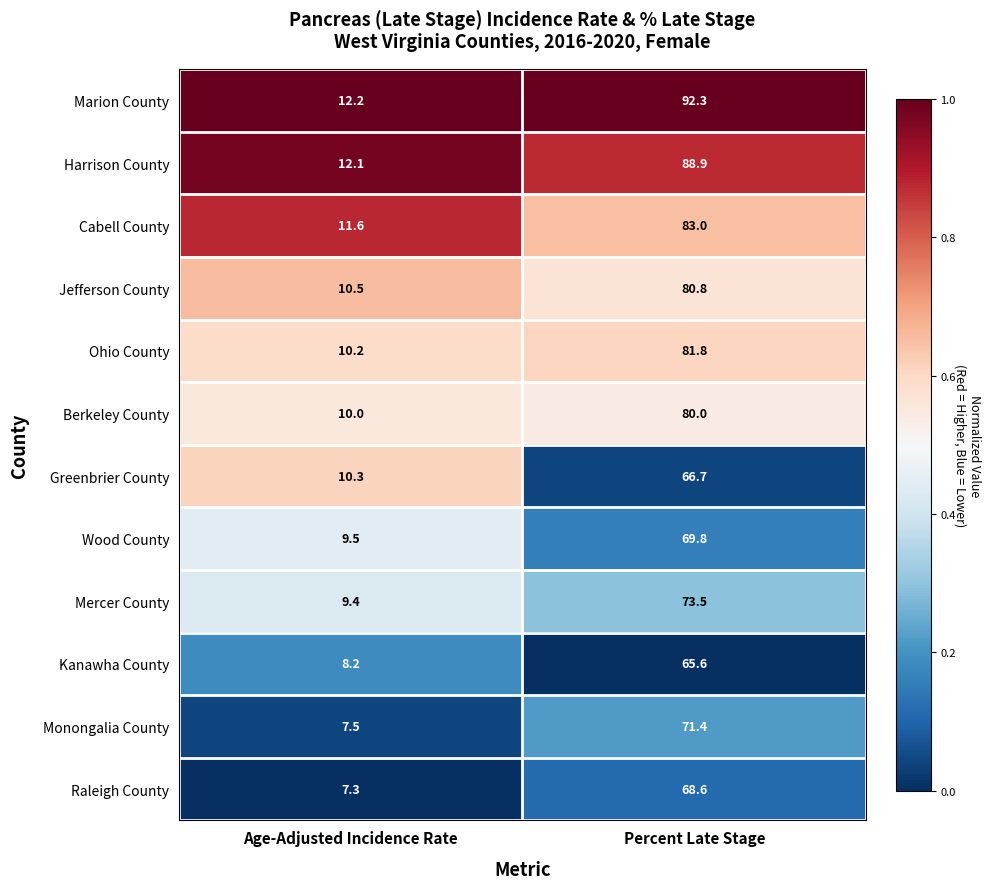

True or false: Greenbrier County has a value of 66.7 at Percent Late Stage.

True